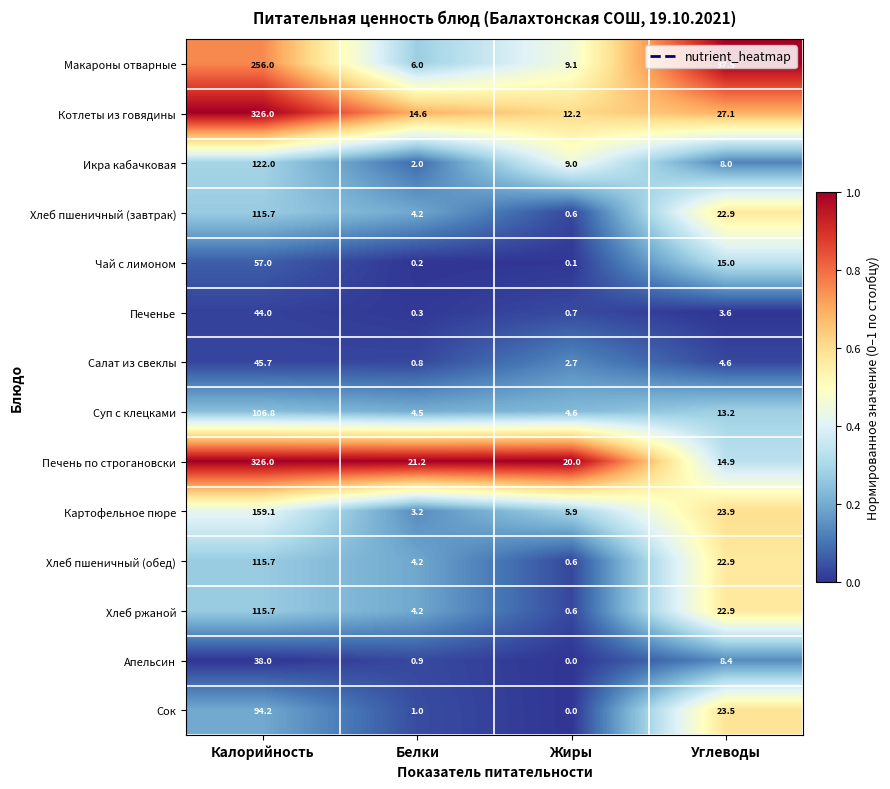

Which series changed the most between Жиры and Углеводы?

Макароны отварные